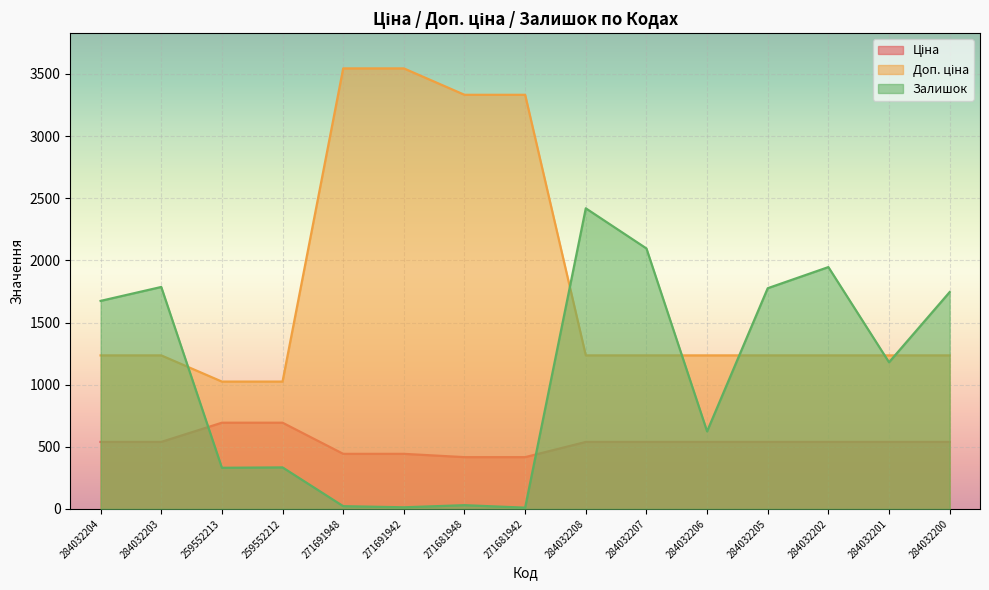

What is the approximate value of Доп. ціна at 284032200?

1235.4